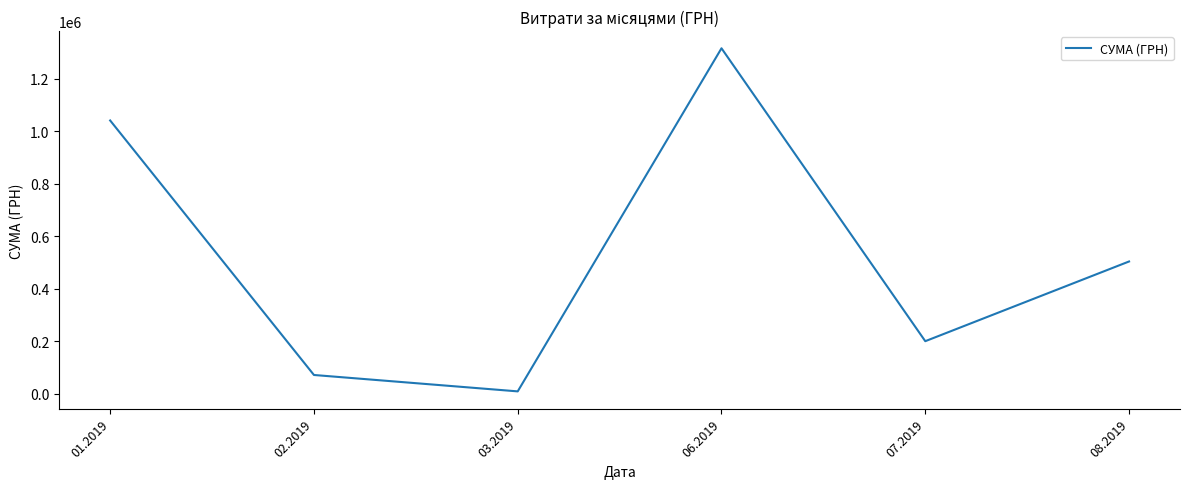

Rank the categories by value from highest to lowest.

06.2019, 01.2019, 08.2019, 07.2019, 02.2019, 03.2019